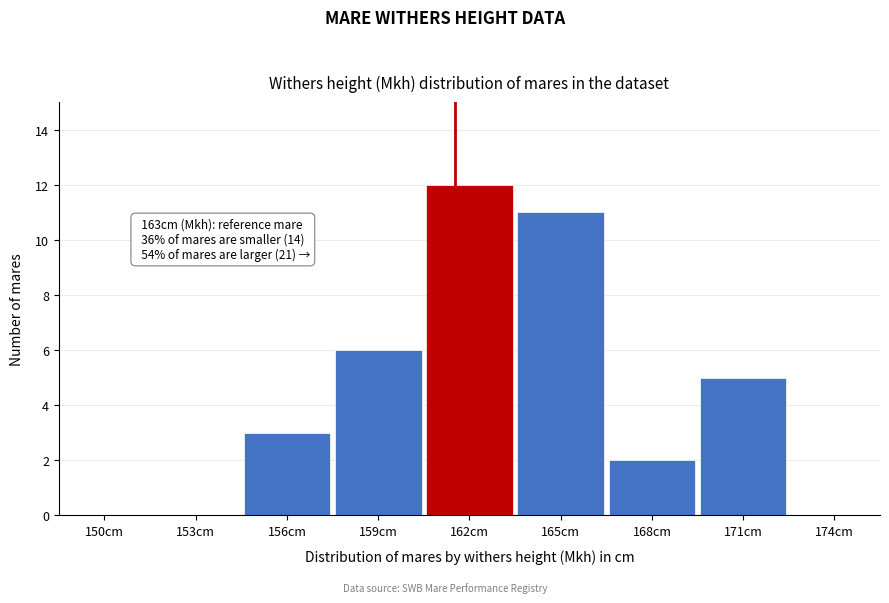

Reading left to right, what are all the values shown in this chart?

150cm=0	153cm=0	156cm=3	159cm=6	162cm=12	165cm=11	168cm=2	171cm=5	174cm=0